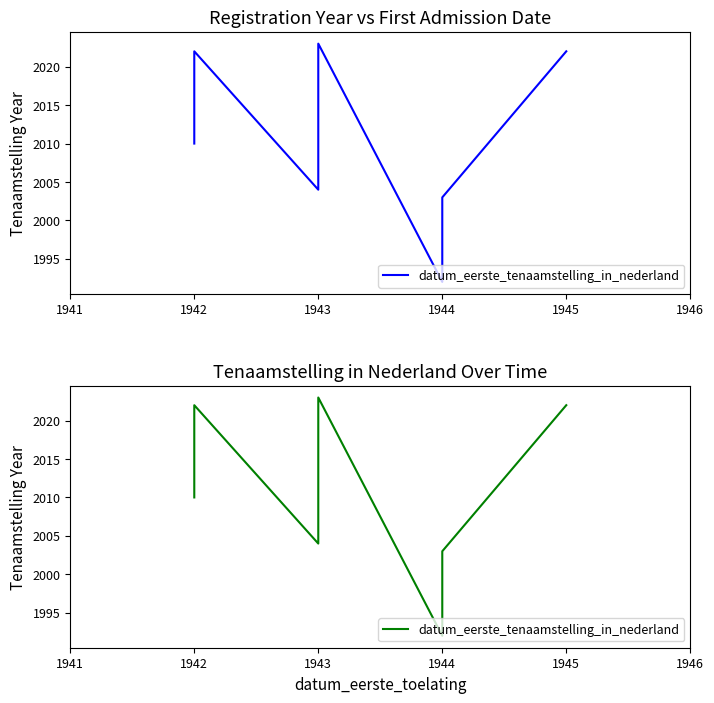

Reading left to right, list all the values displayed in this chart.

2010	2013	2019	2022	2004	2012	2020	2023	1992	2003	2022